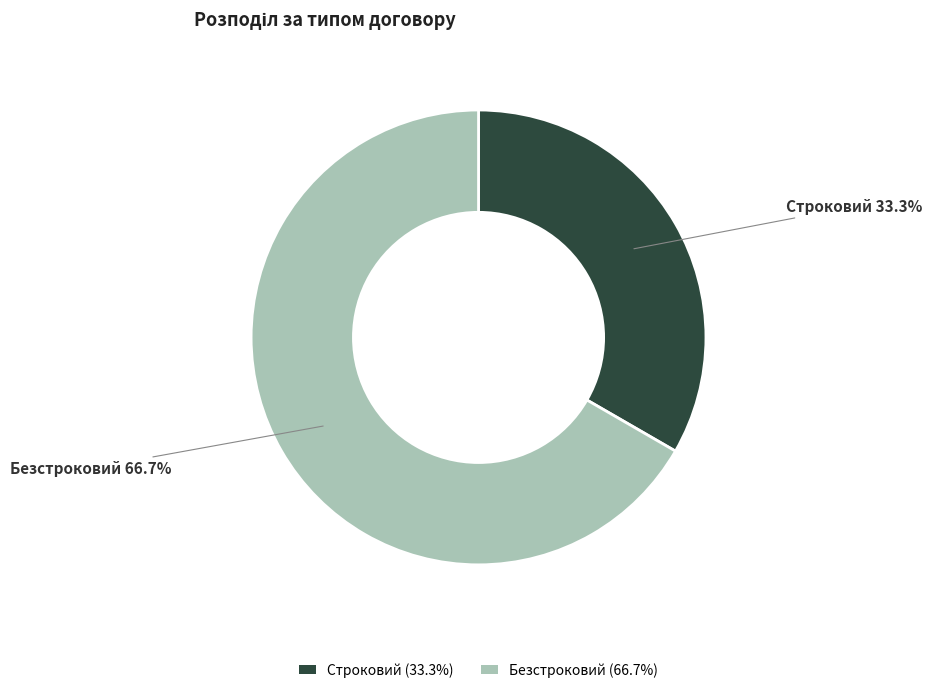

True or false: Безстроковий accounts for 67% of the total.

True